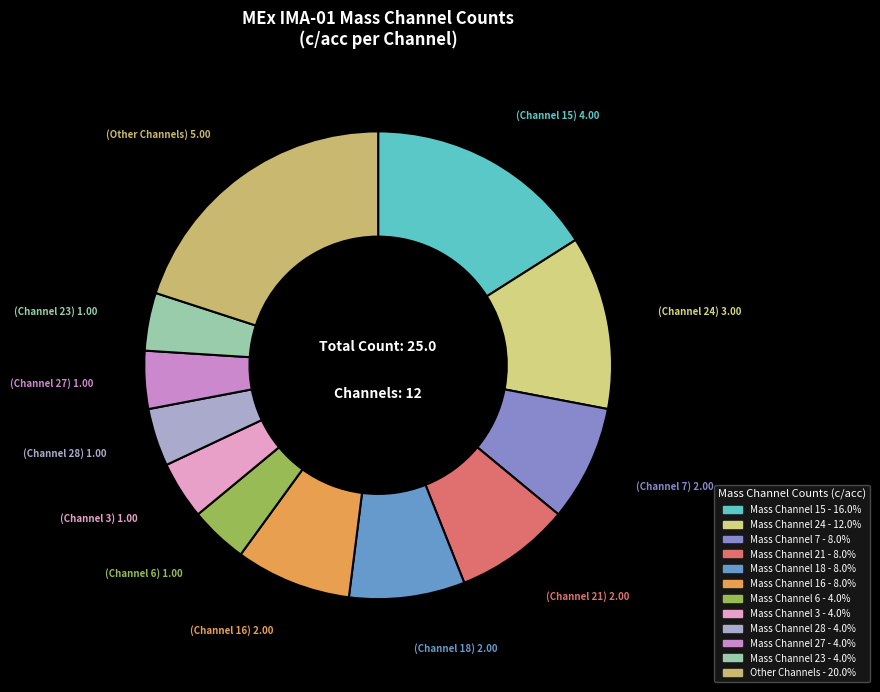

Count the number of slices in the pie.

12